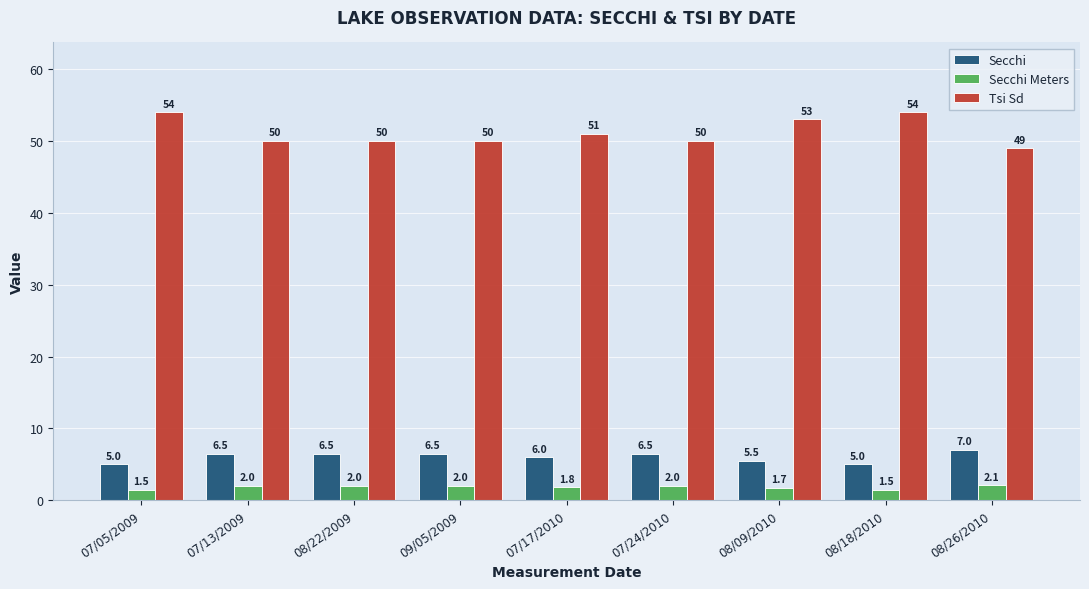

Count the number of data series in this chart.

3